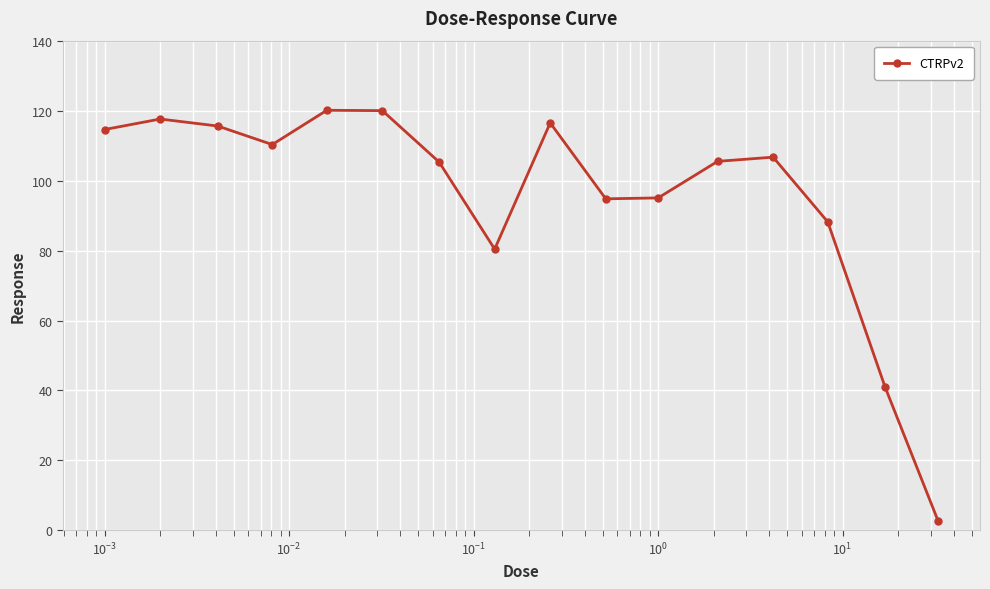

What is the average value?

95.9